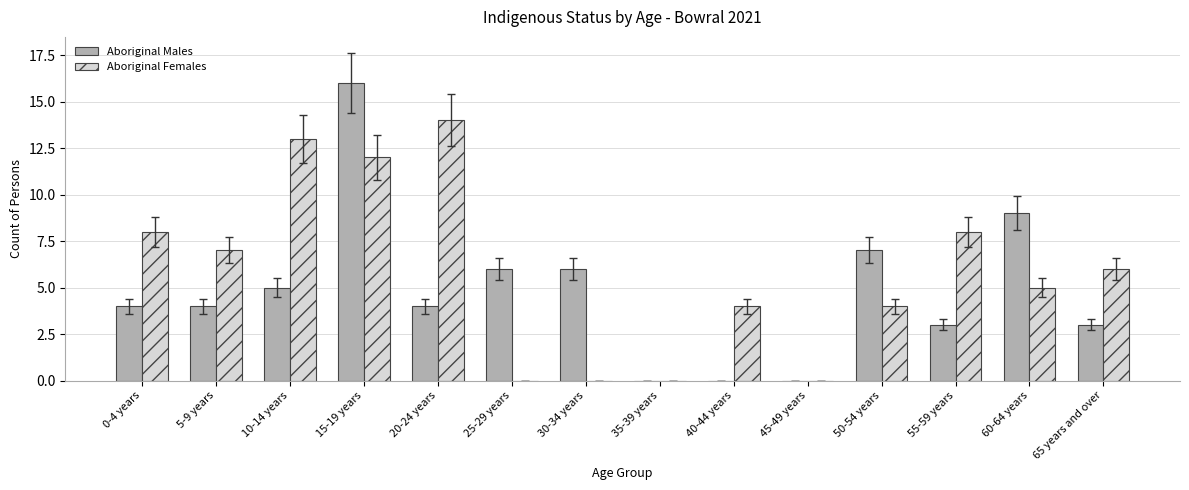

What is the spread (max minus min) of values at 5-9 years?

3